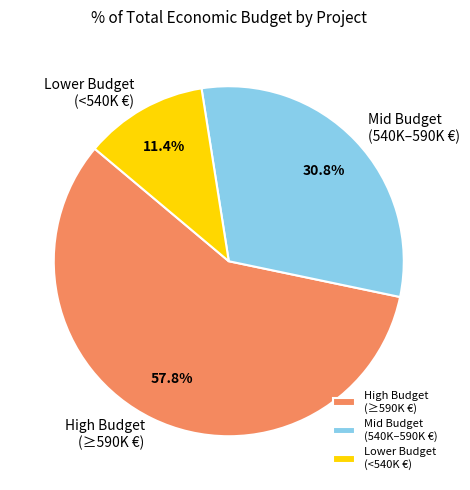

Between Lower Budget (<540K €) and High Budget (≥590K €), which is larger?

High Budget (≥590K €)